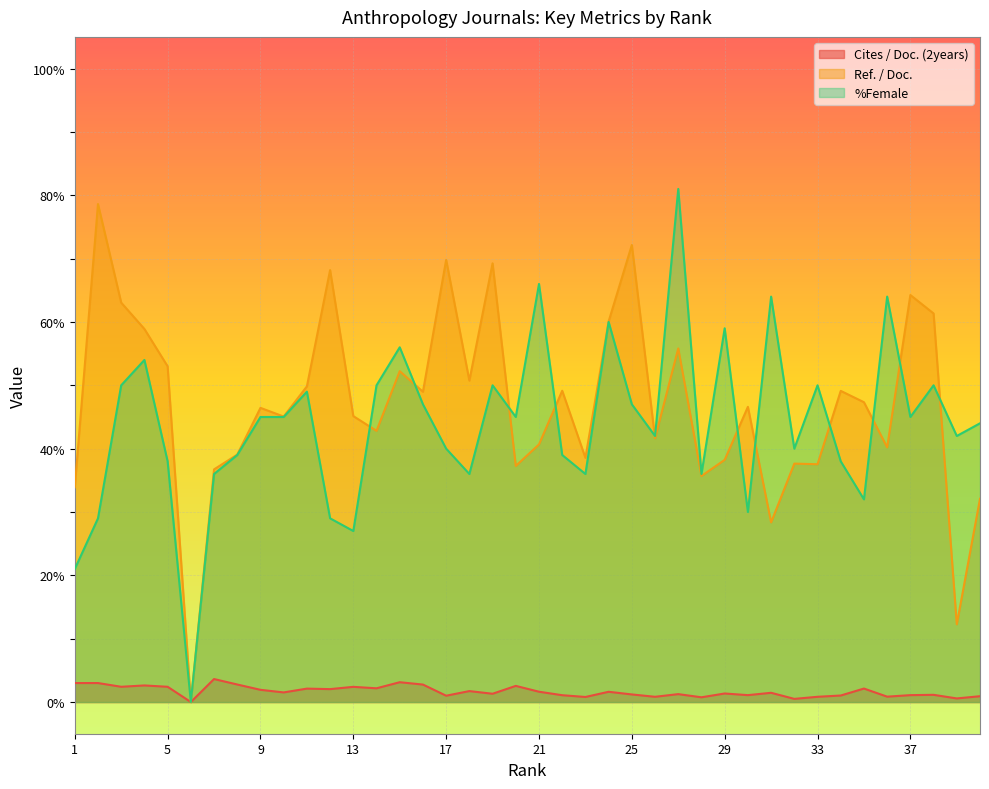

How many intersections are there between %Female and Ref. / Doc.?

11